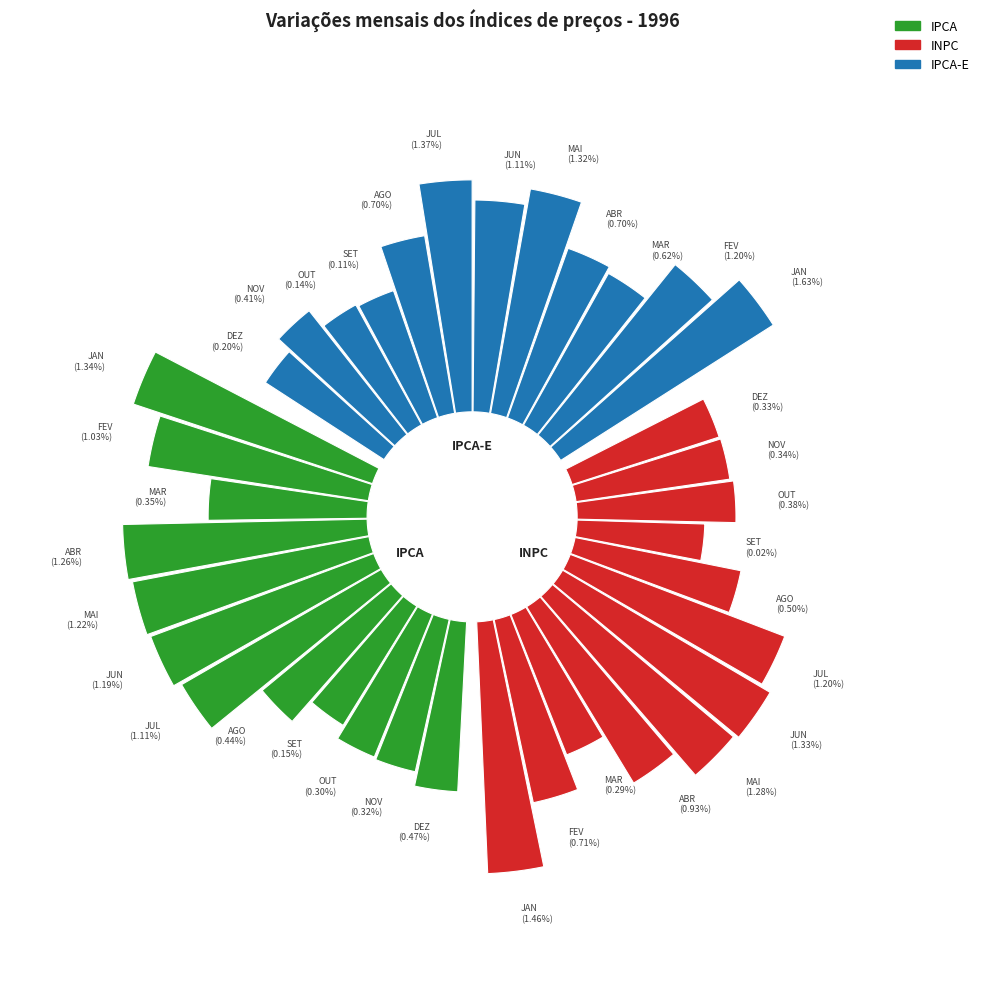

What is the difference between the highest and lowest values at JUN?

0.2